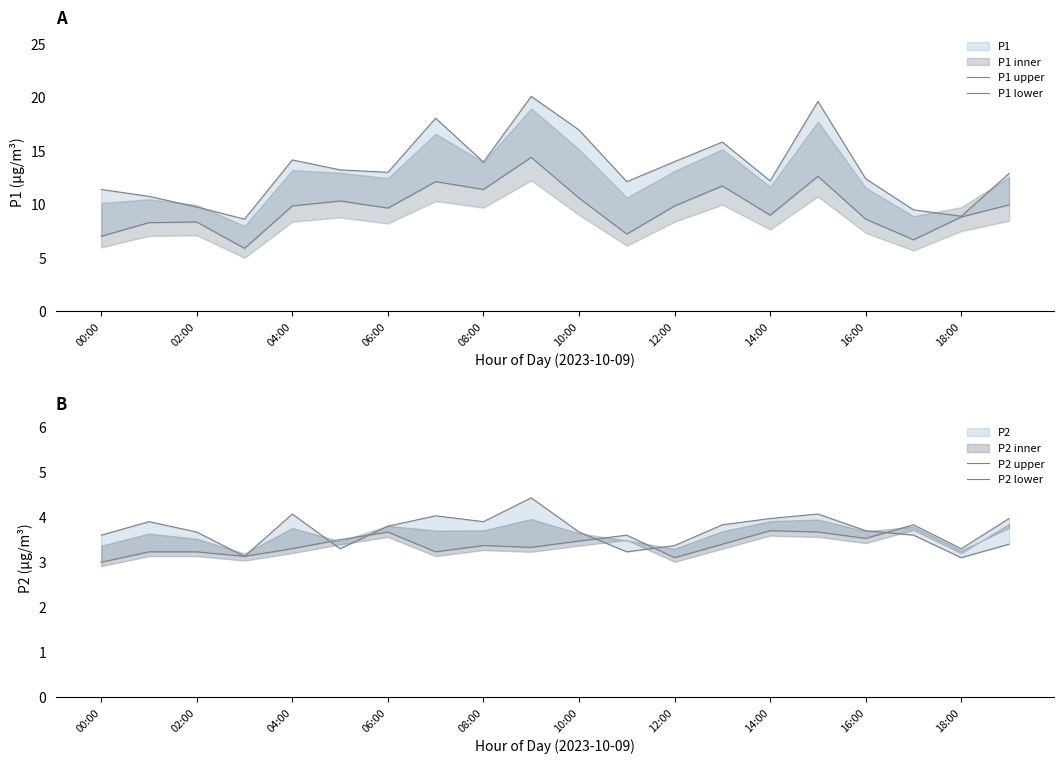

True or false: P2 lower has a value of 5.2 at 04:00.

False